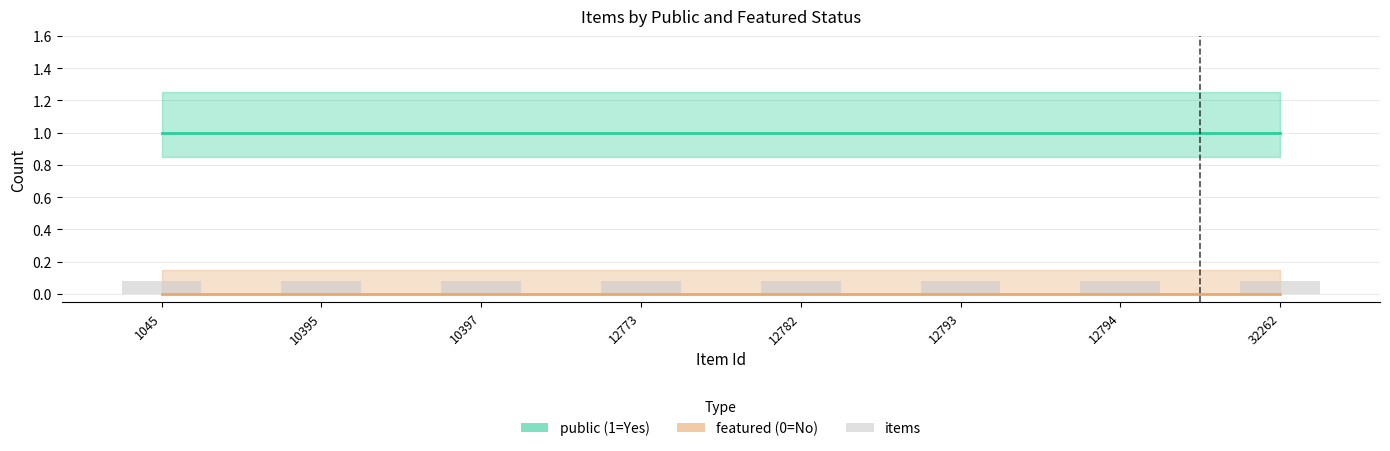

What are all the series names shown in the legend?

public, featured, items